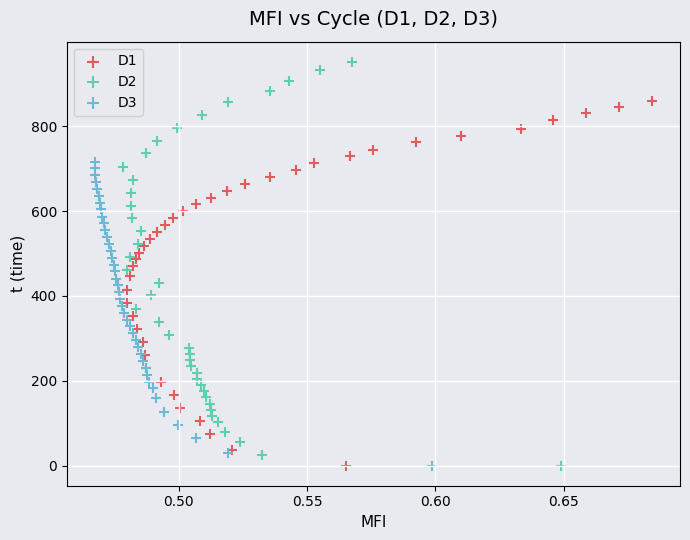

What are all the series names shown in the legend?

D1, D2, D3